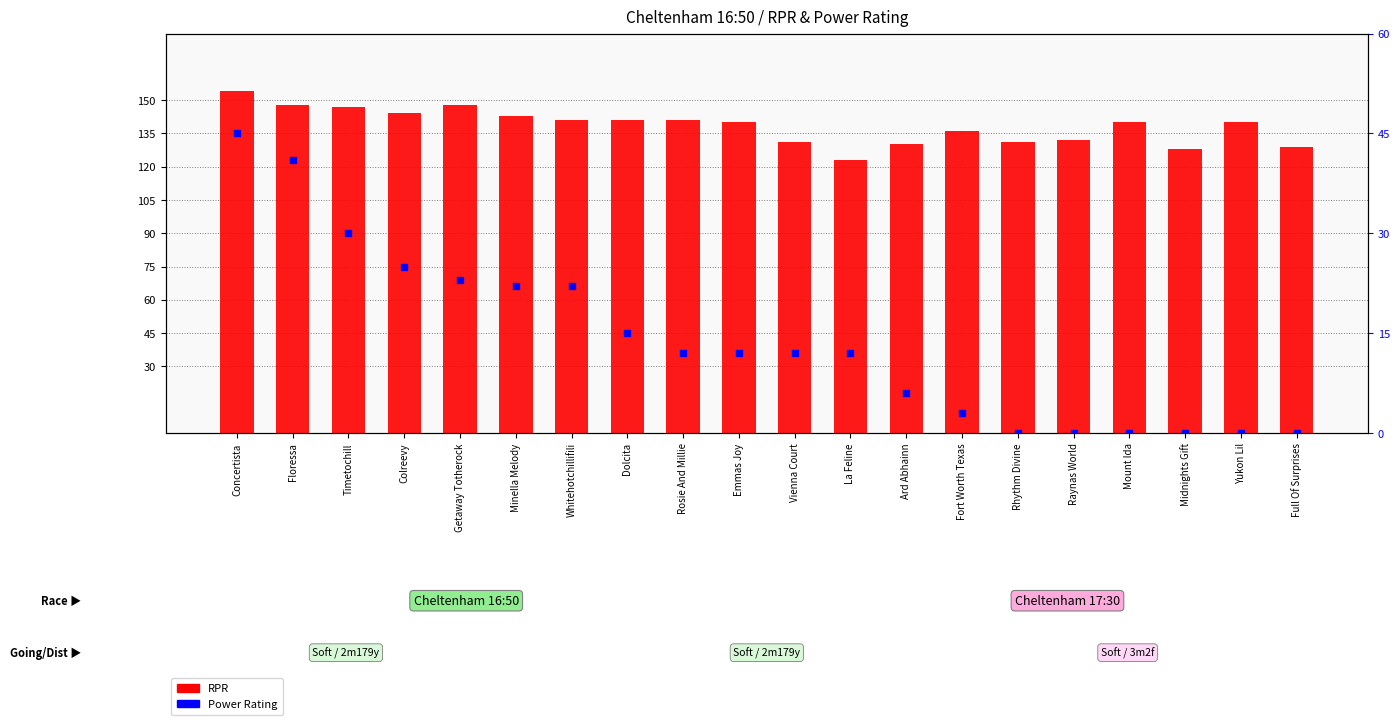

Which series contains the highest Y value?

RPR